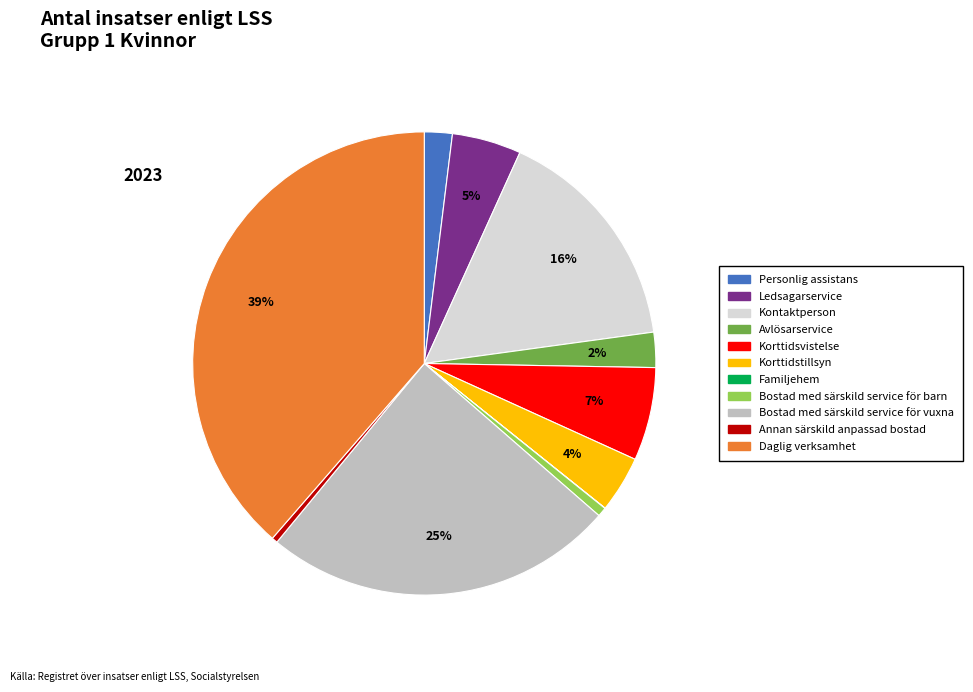

Combined, do Bostad med särskild service för vuxna and Korttidsvistelse account for over 50%?

No